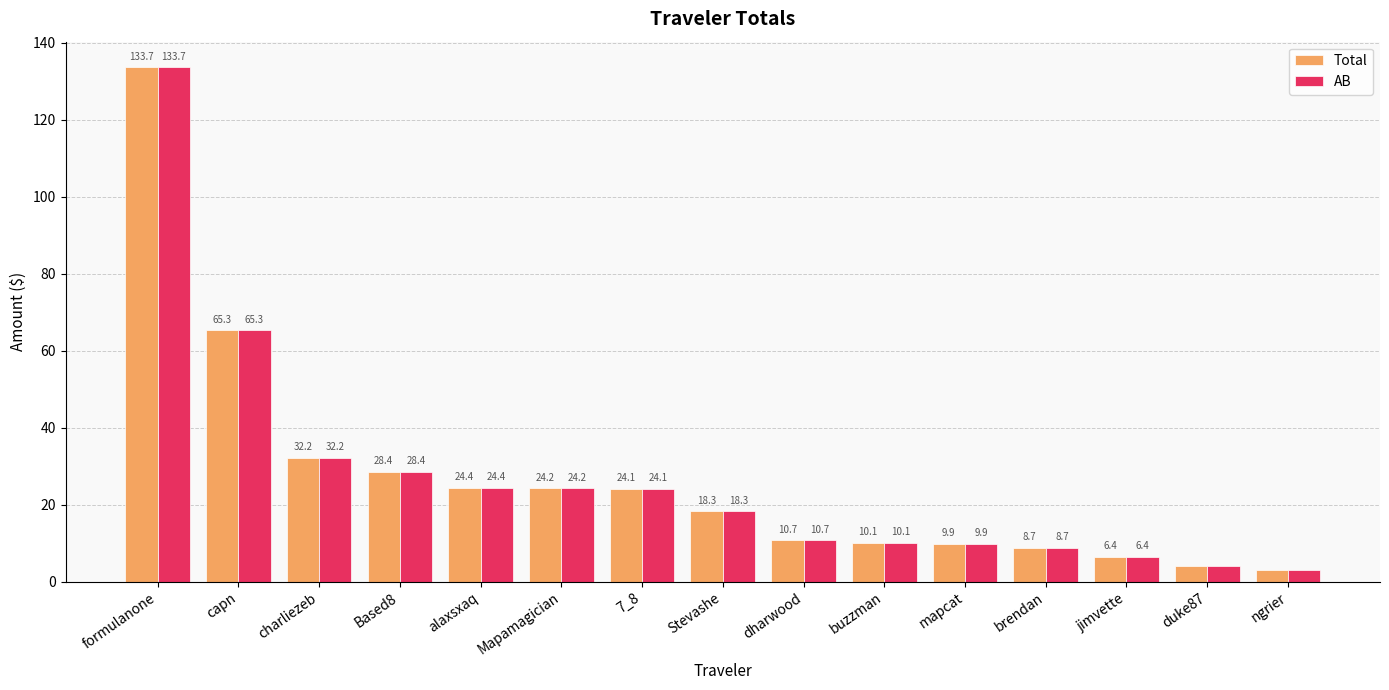

What is the average value of the Total series?

26.9